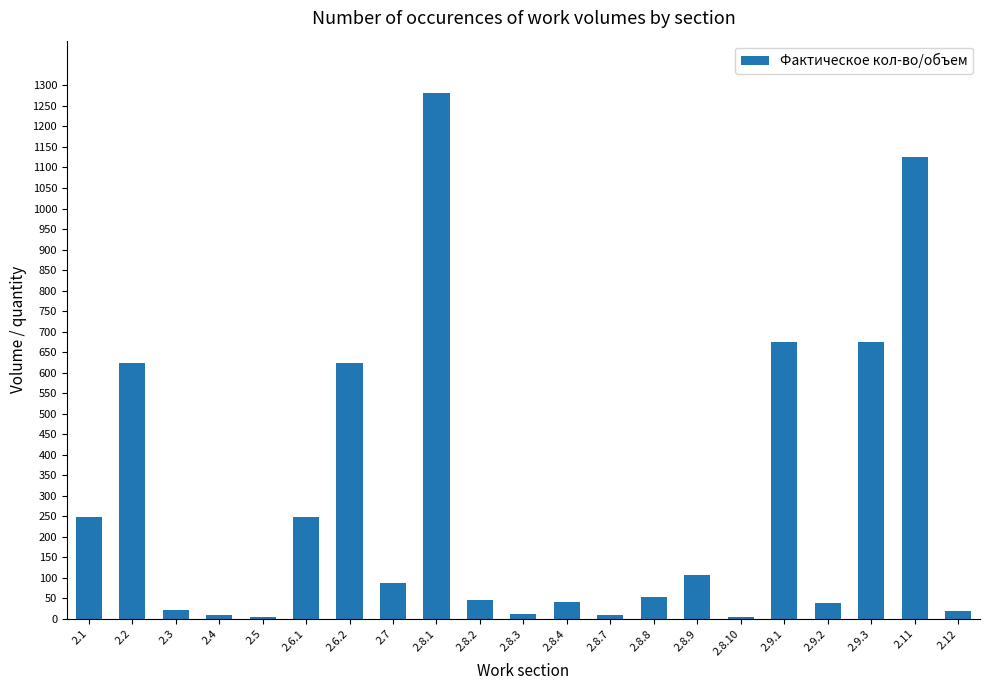

What is the ratio of the value at 2.11 to the value at 2.8.1?

0.9